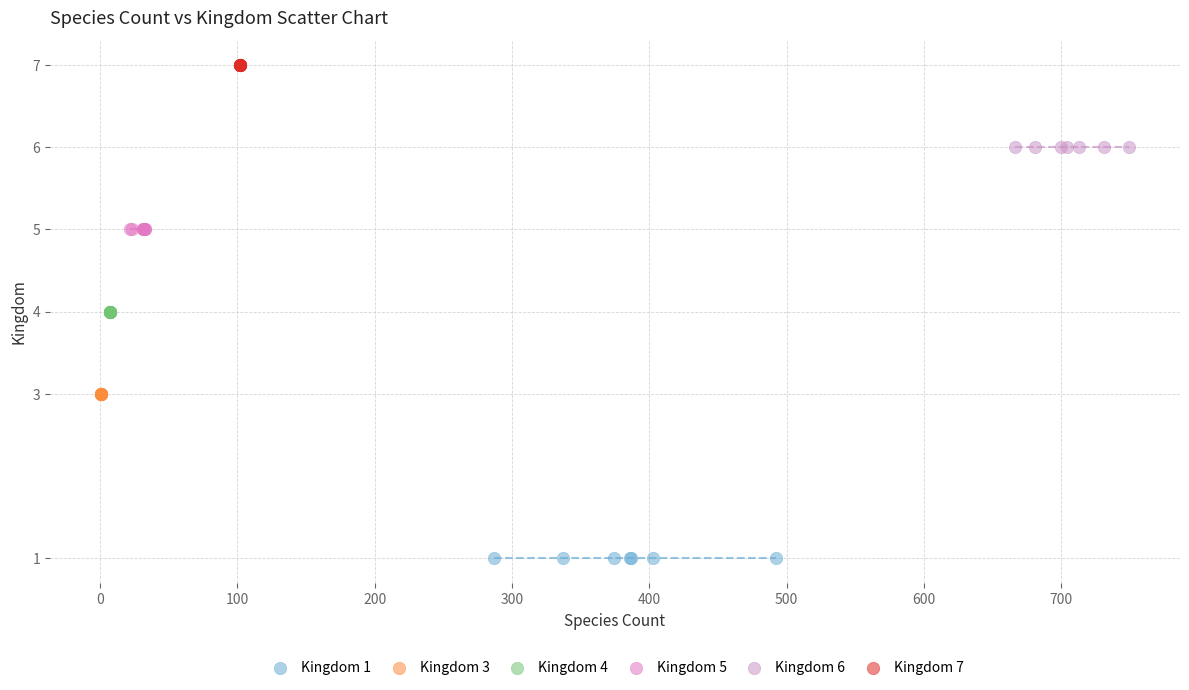

Which series contains the highest Y value?

Kingdom 7